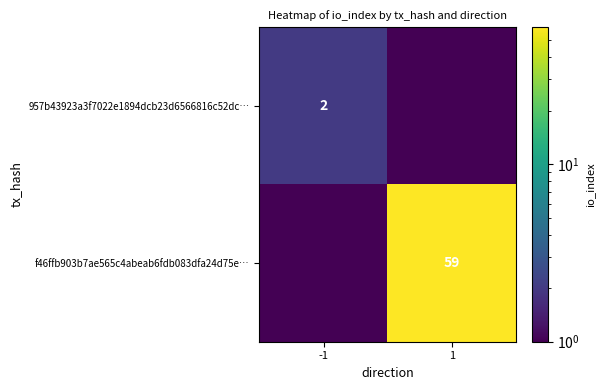

What is the total value across all series at 1?

59.1